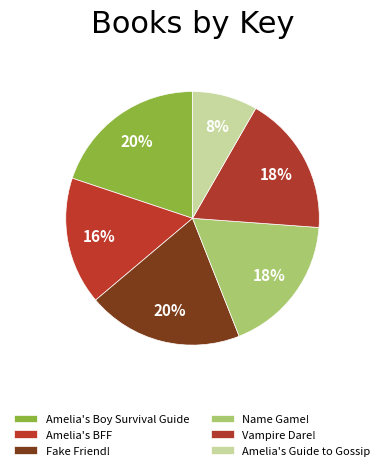

Count the number of slices in the pie.

6